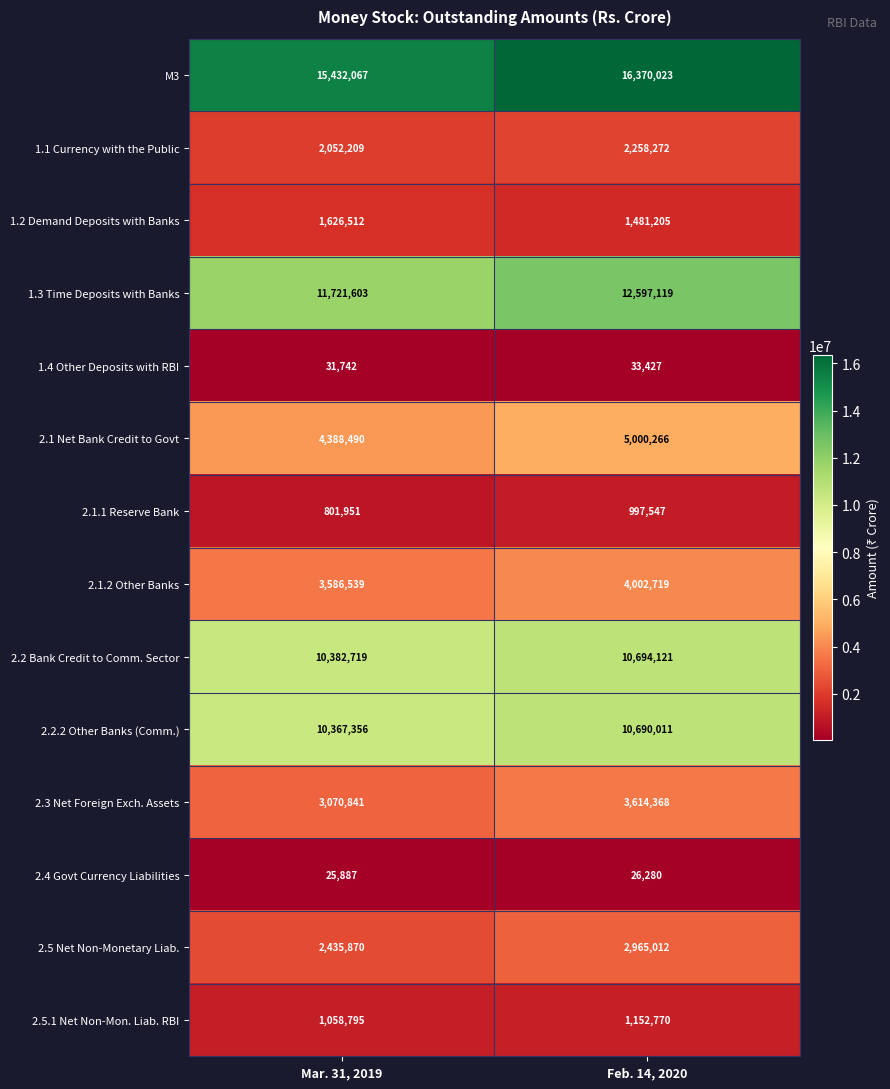

Which series has the largest total across all categories?

M3